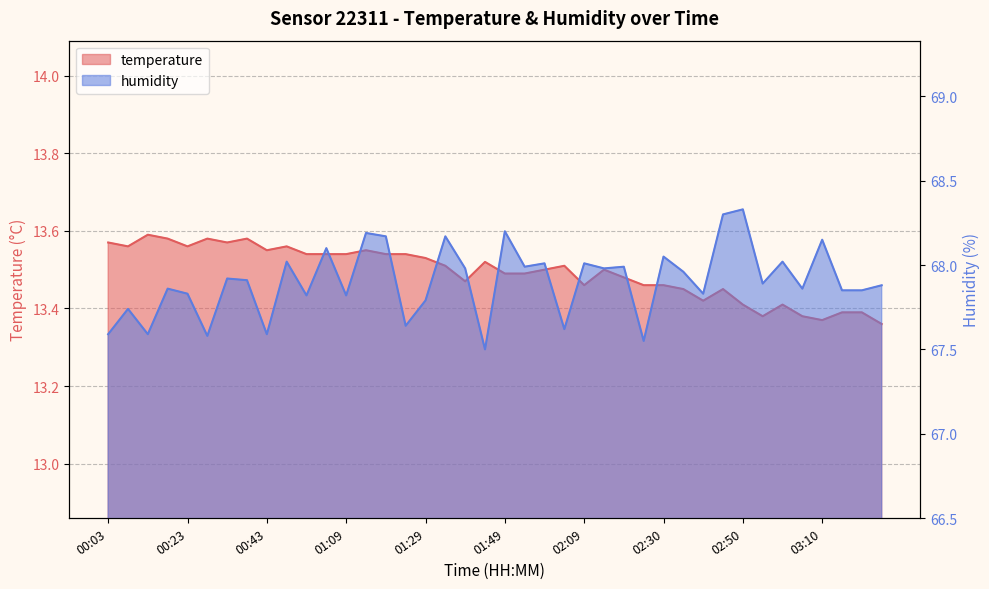

List the series in order of their peak value, highest first.

humidity, temperature